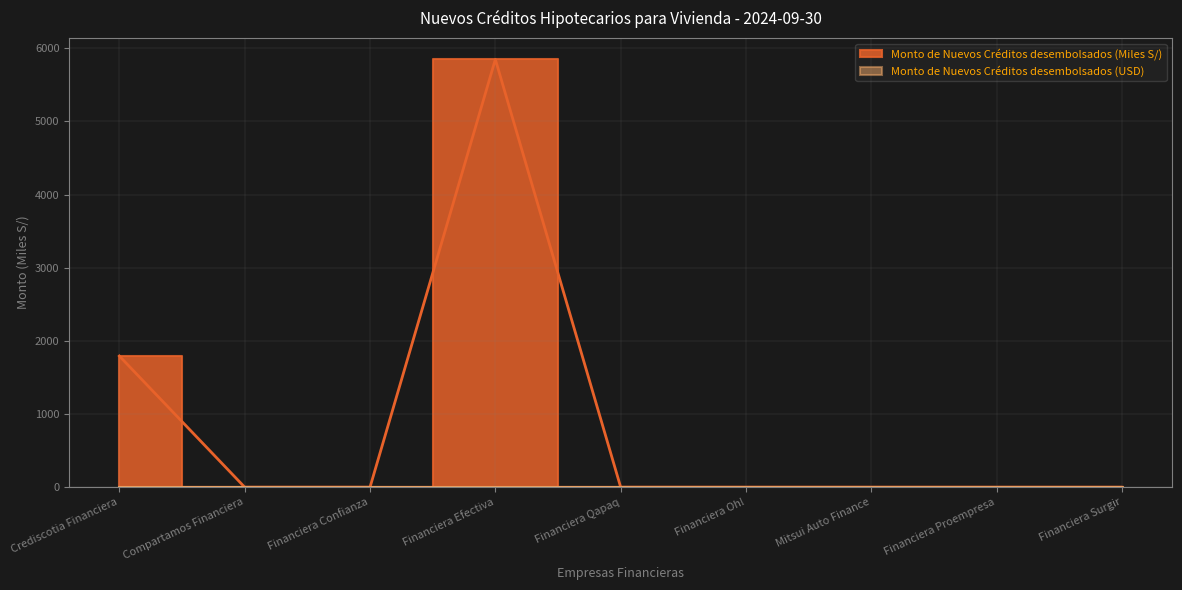

Reading right to left, transcribe all the data shown in this chart.

Financiera Surgir=0.0	Financiera Proempresa=0.0	Mitsui Auto Finance=0.0	Financiera Oh!=0.0	Financiera Qapaq=0.0	Financiera Efectiva=5847.3	Financiera Confianza=0.0	Compartamos Financiera=0.0	Crediscotia Financiera=1792.8